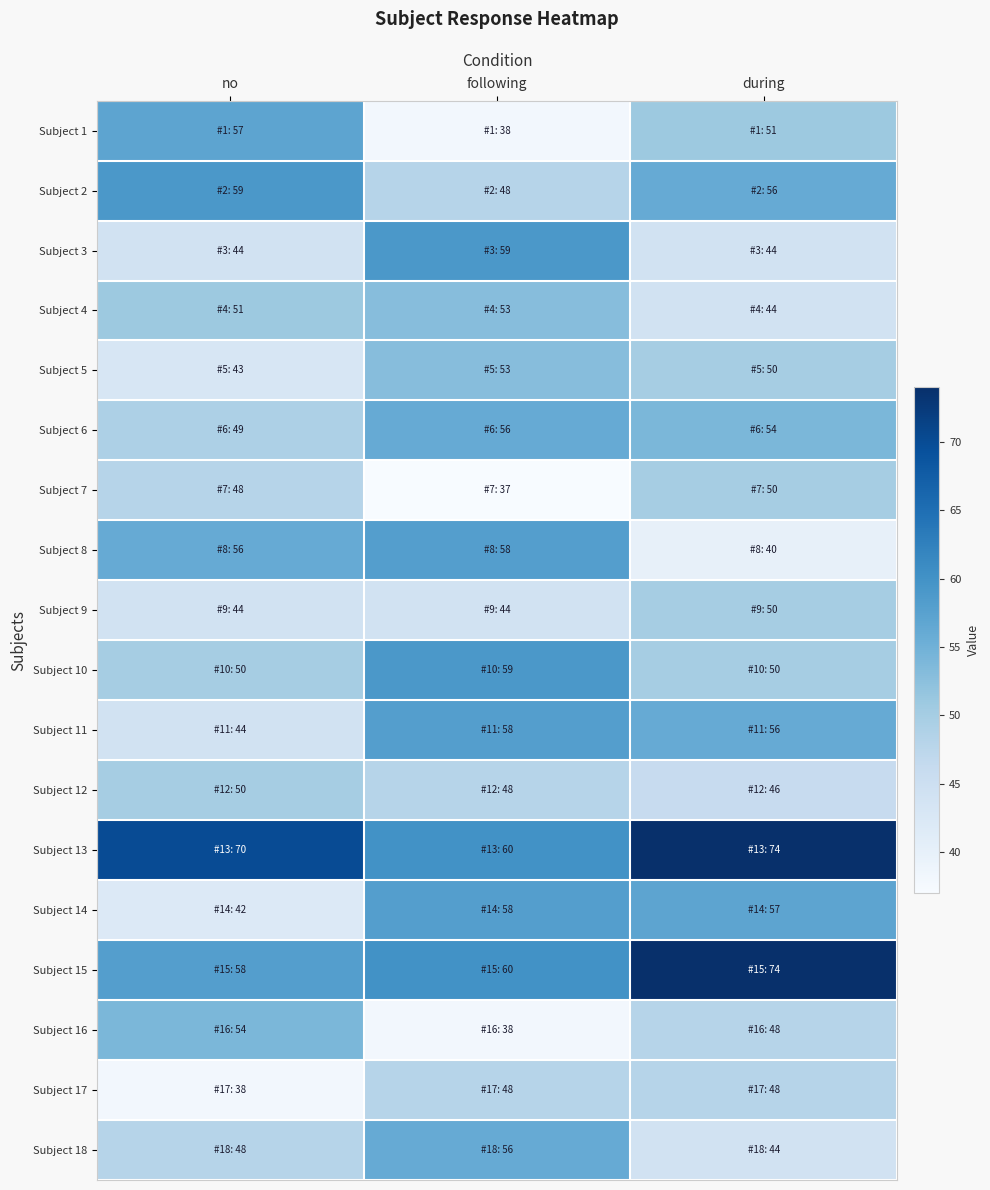

Rank the series at during from highest to lowest value.

Subject 13, Subject 15, Subject 14, Subject 2, Subject 11, Subject 6, Subject 1, Subject 5, Subject 7, Subject 9, Subject 10, Subject 16, Subject 17, Subject 12, Subject 3, Subject 4, Subject 18, Subject 8